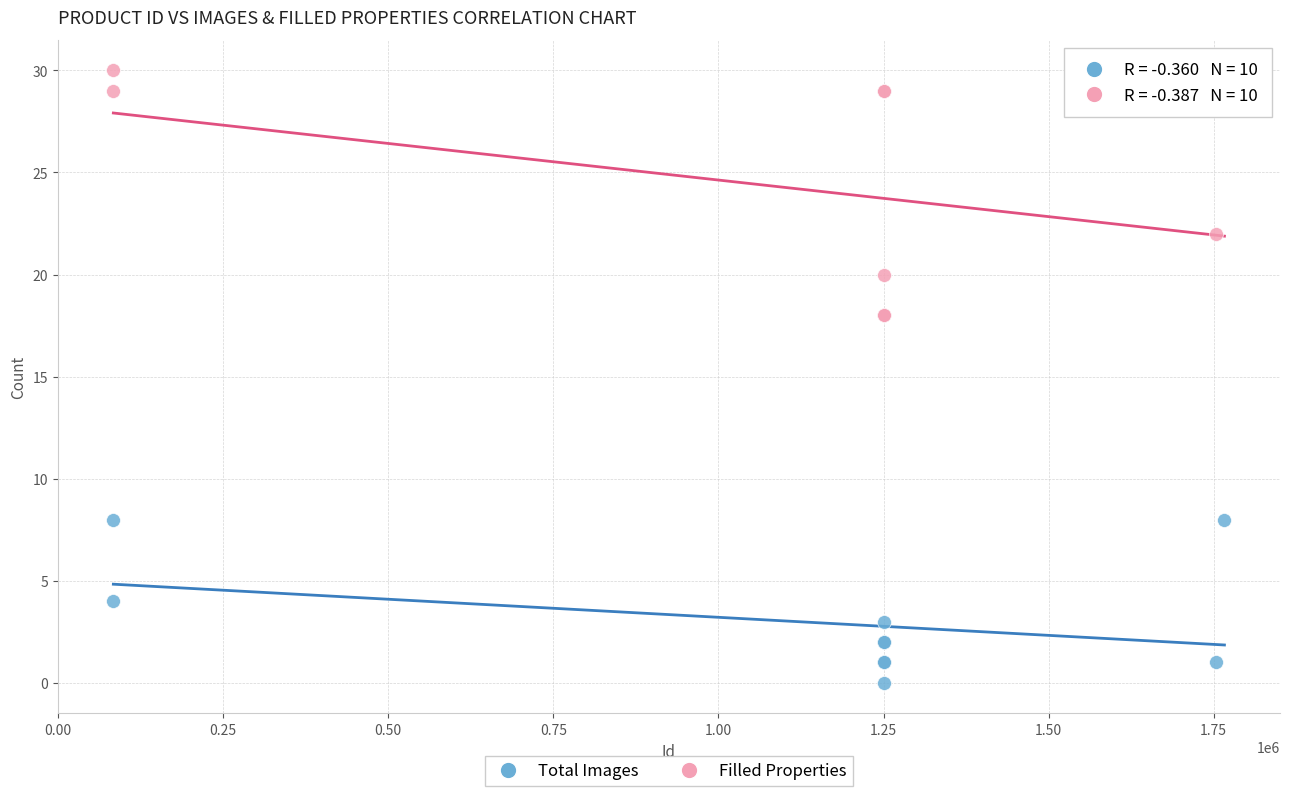

What is the X range (max minus min) for the scatter plot?

1682688